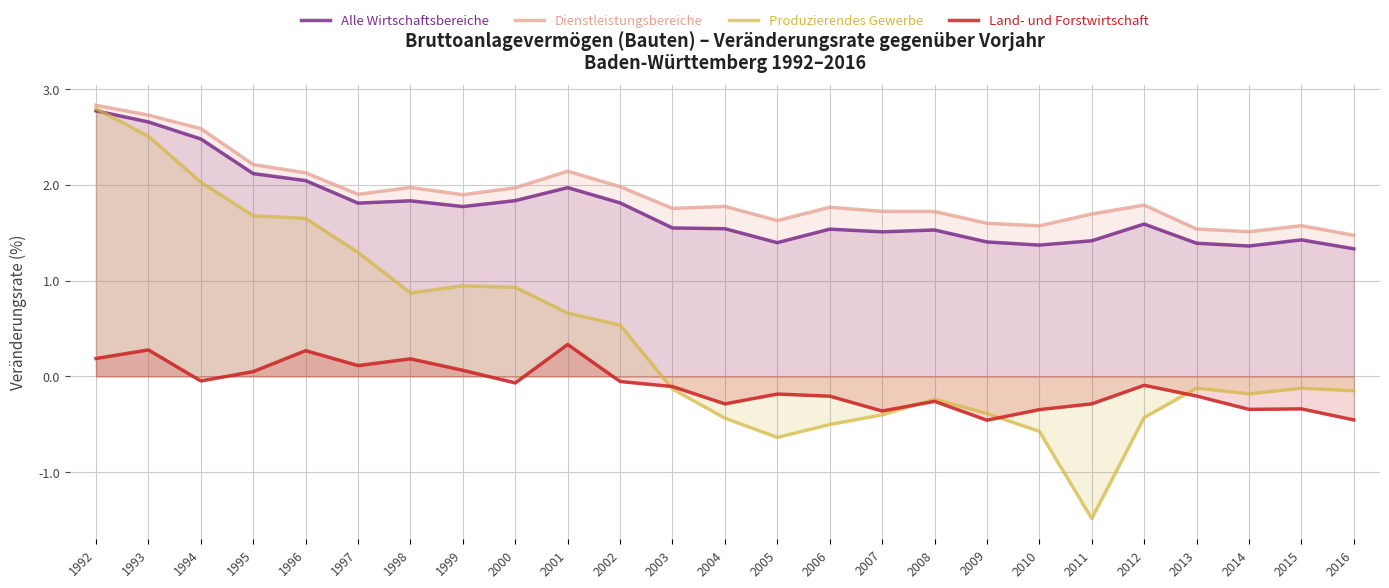

What is the average value of the Produzierendes Gewerbe series?

0.4